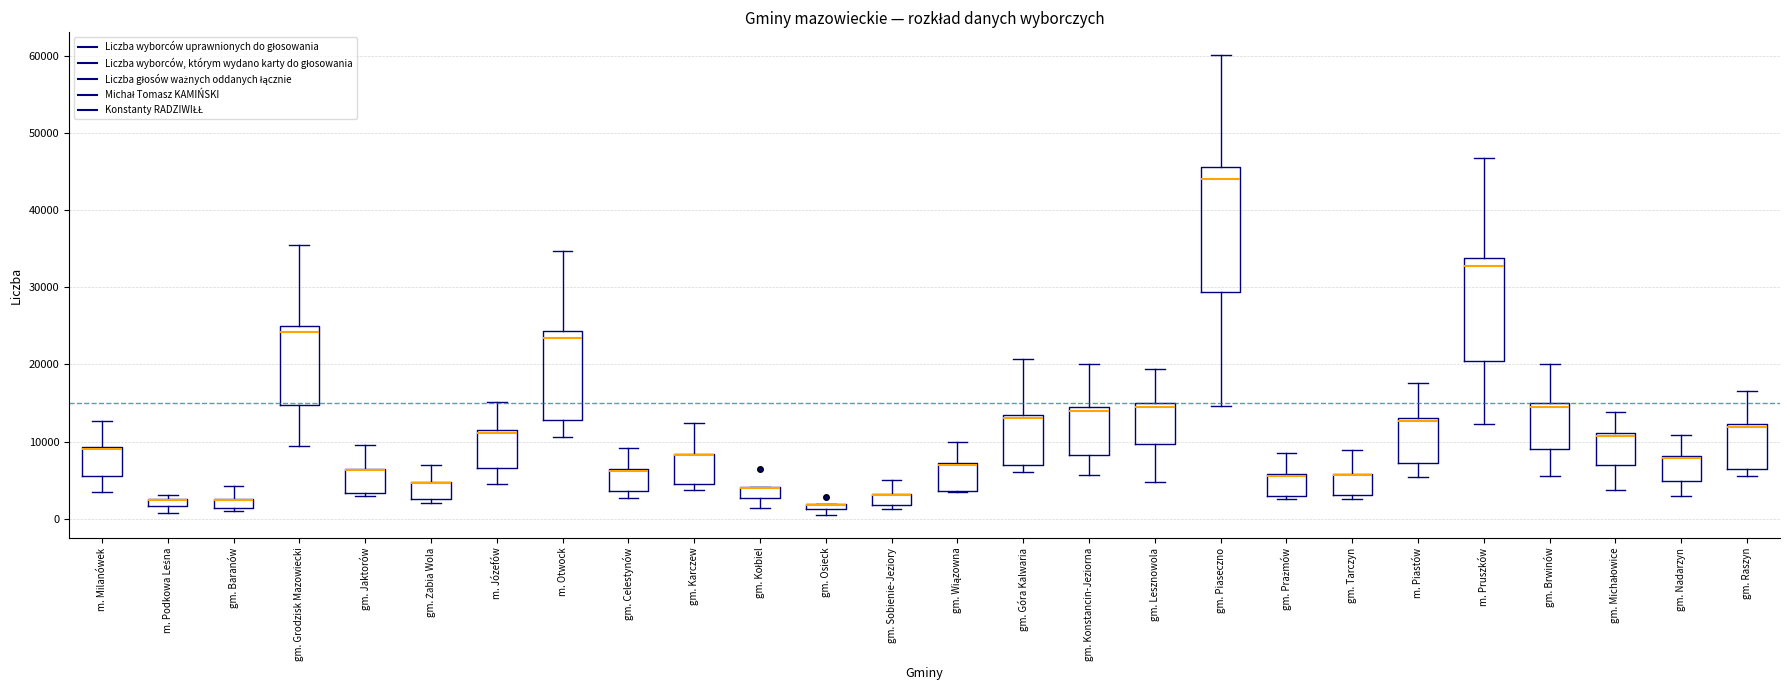

Comparing the boxes themselves (not the whiskers), which one is the tallest?

gm. Piaseczno